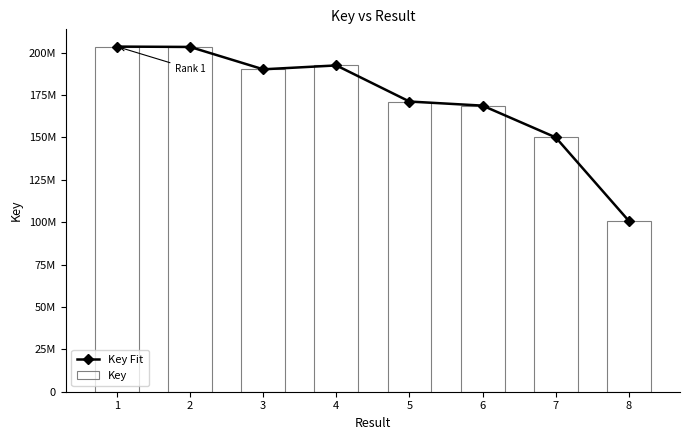

What is the sum of the Key Fit values at 1 and 8?

304237189